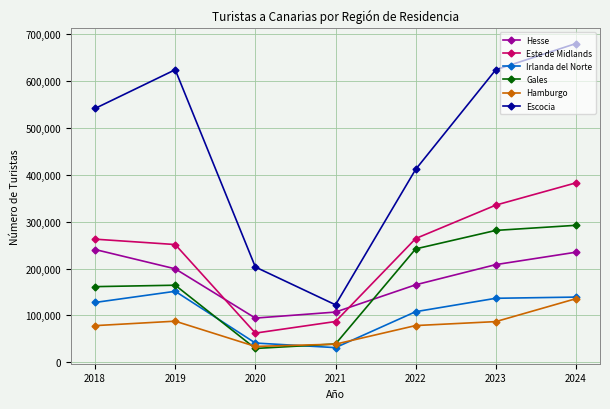

Which series has the largest range (max minus min)?

Escocia